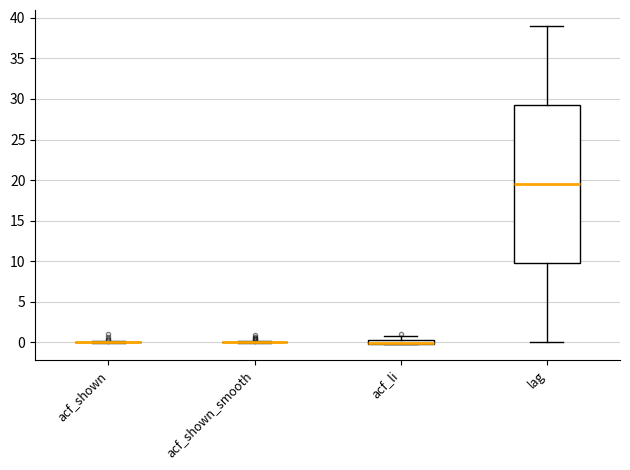

Where does the median line of the box for lag sit on the y-axis? The values are not printed on the chart, so give them approximately, as read against the axis.

19.5